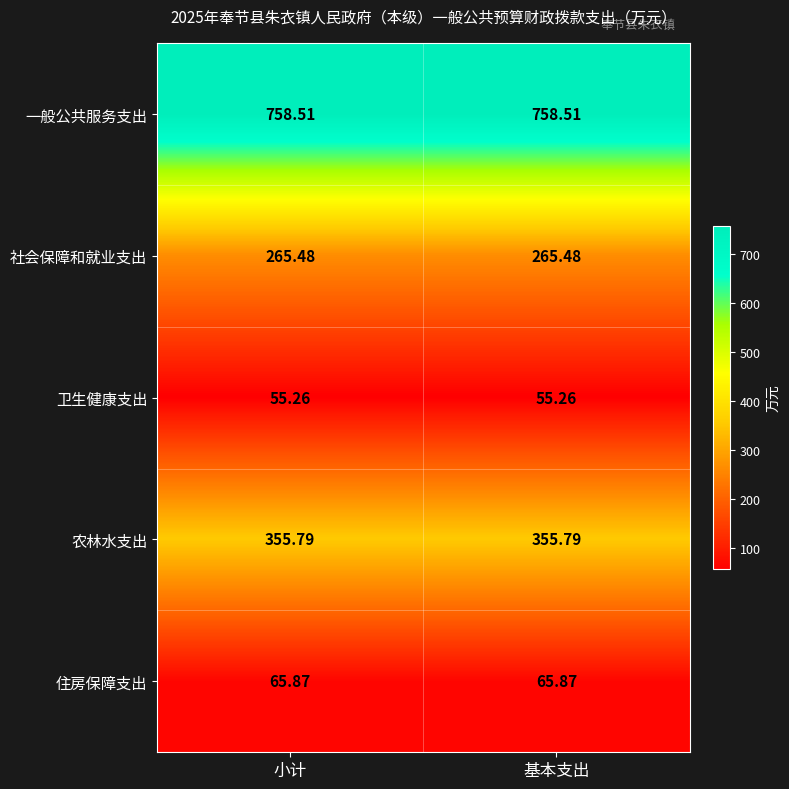

What is the greatest value displayed?

758.5